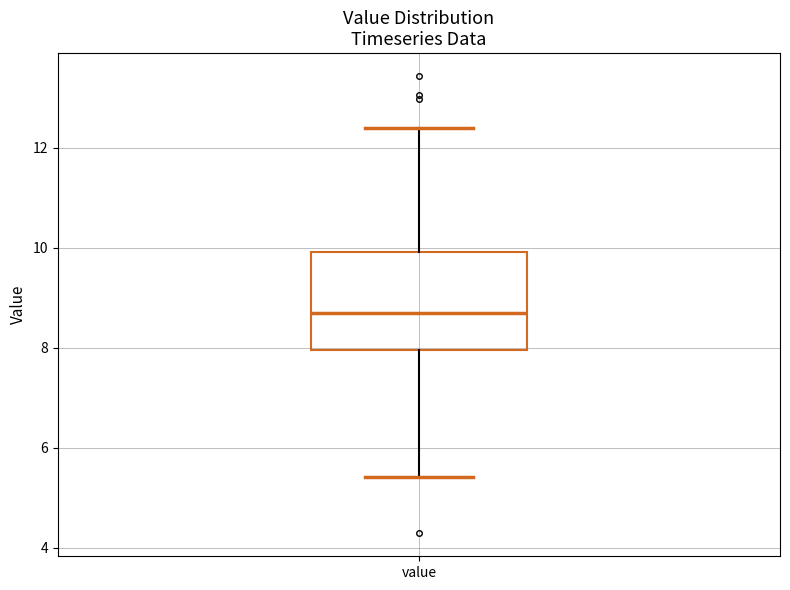

Transcribe this box plot: give where the median line is, the range the box spans, and where the two whiskers end, as read against the y-axis. The values are not printed on the chart, so give them approximately, as read against the axis.

median 8.8, box 8.0 to 10.0, whiskers 5.4 to 12.4